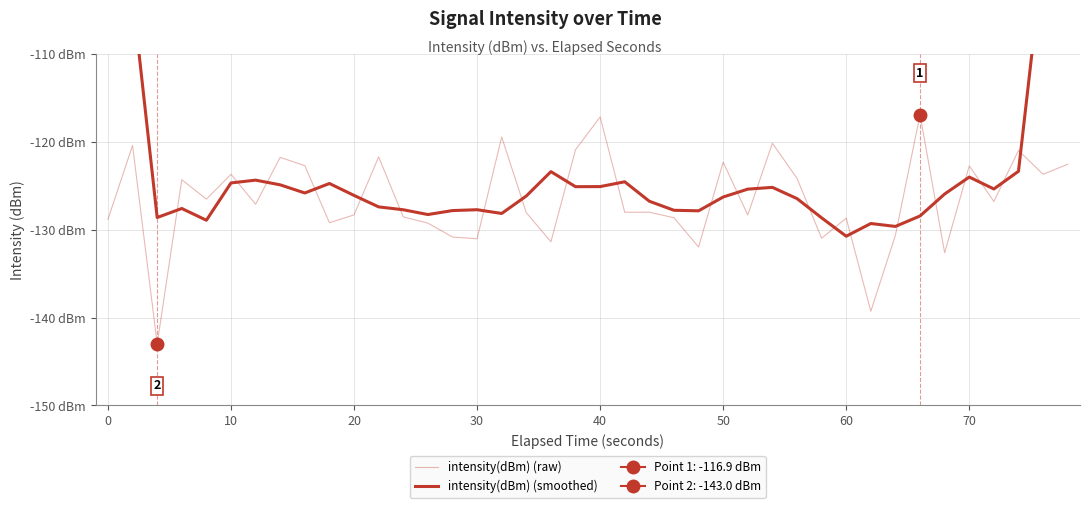

How many lines are shown in the chart?

2